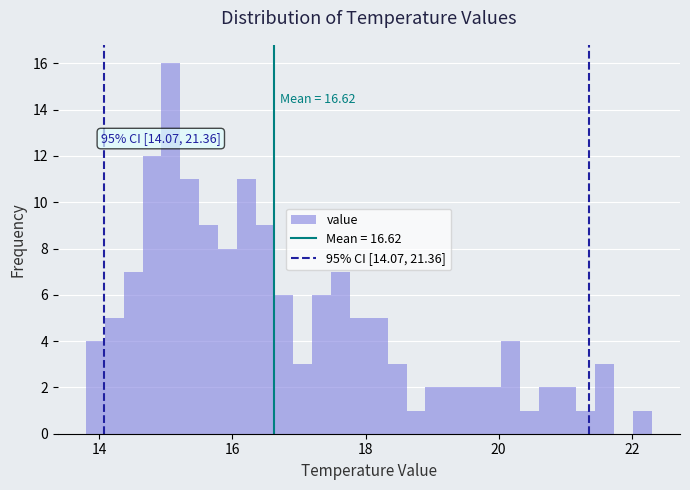

Around what value on the x-axis is the tallest bar? Give the approximate position of its centre, as read against the axis.

15.0